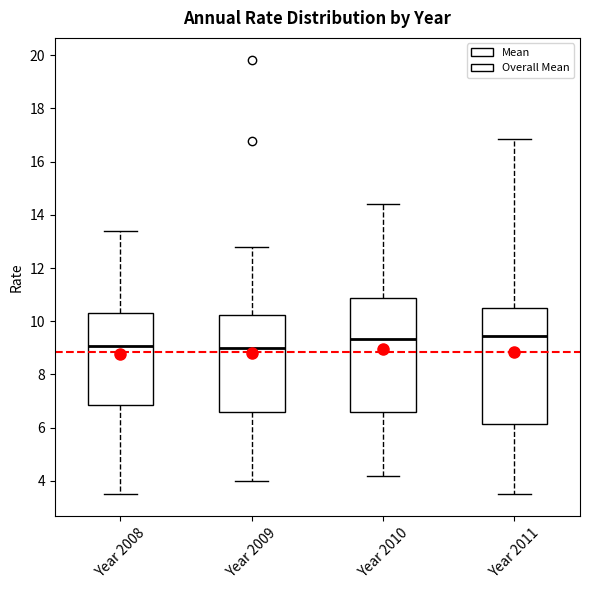

Where does the upper whisker of the box for Year 2011 end on the y-axis? The values are not printed on the chart, so give them approximately, as read against the axis.

16.8